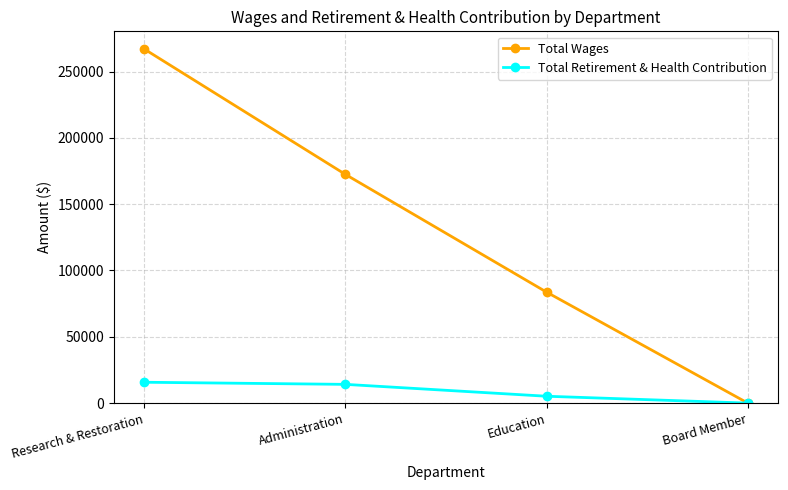

Does the chart display data point markers on the line(s)?

Yes